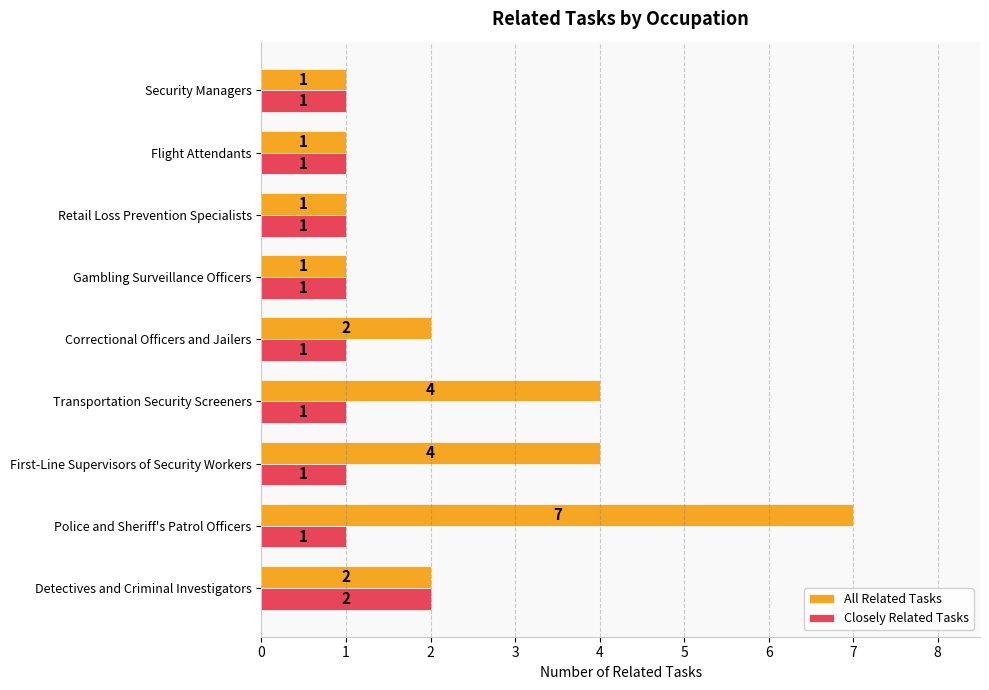

How many All Related Tasks values are between 1 and 4?

8